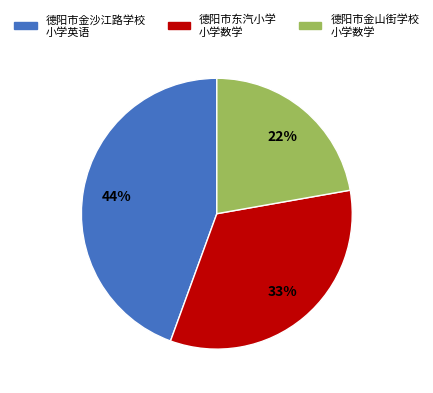

What is the largest slice in the pie chart?

德阳市金沙江路学校 小学英语